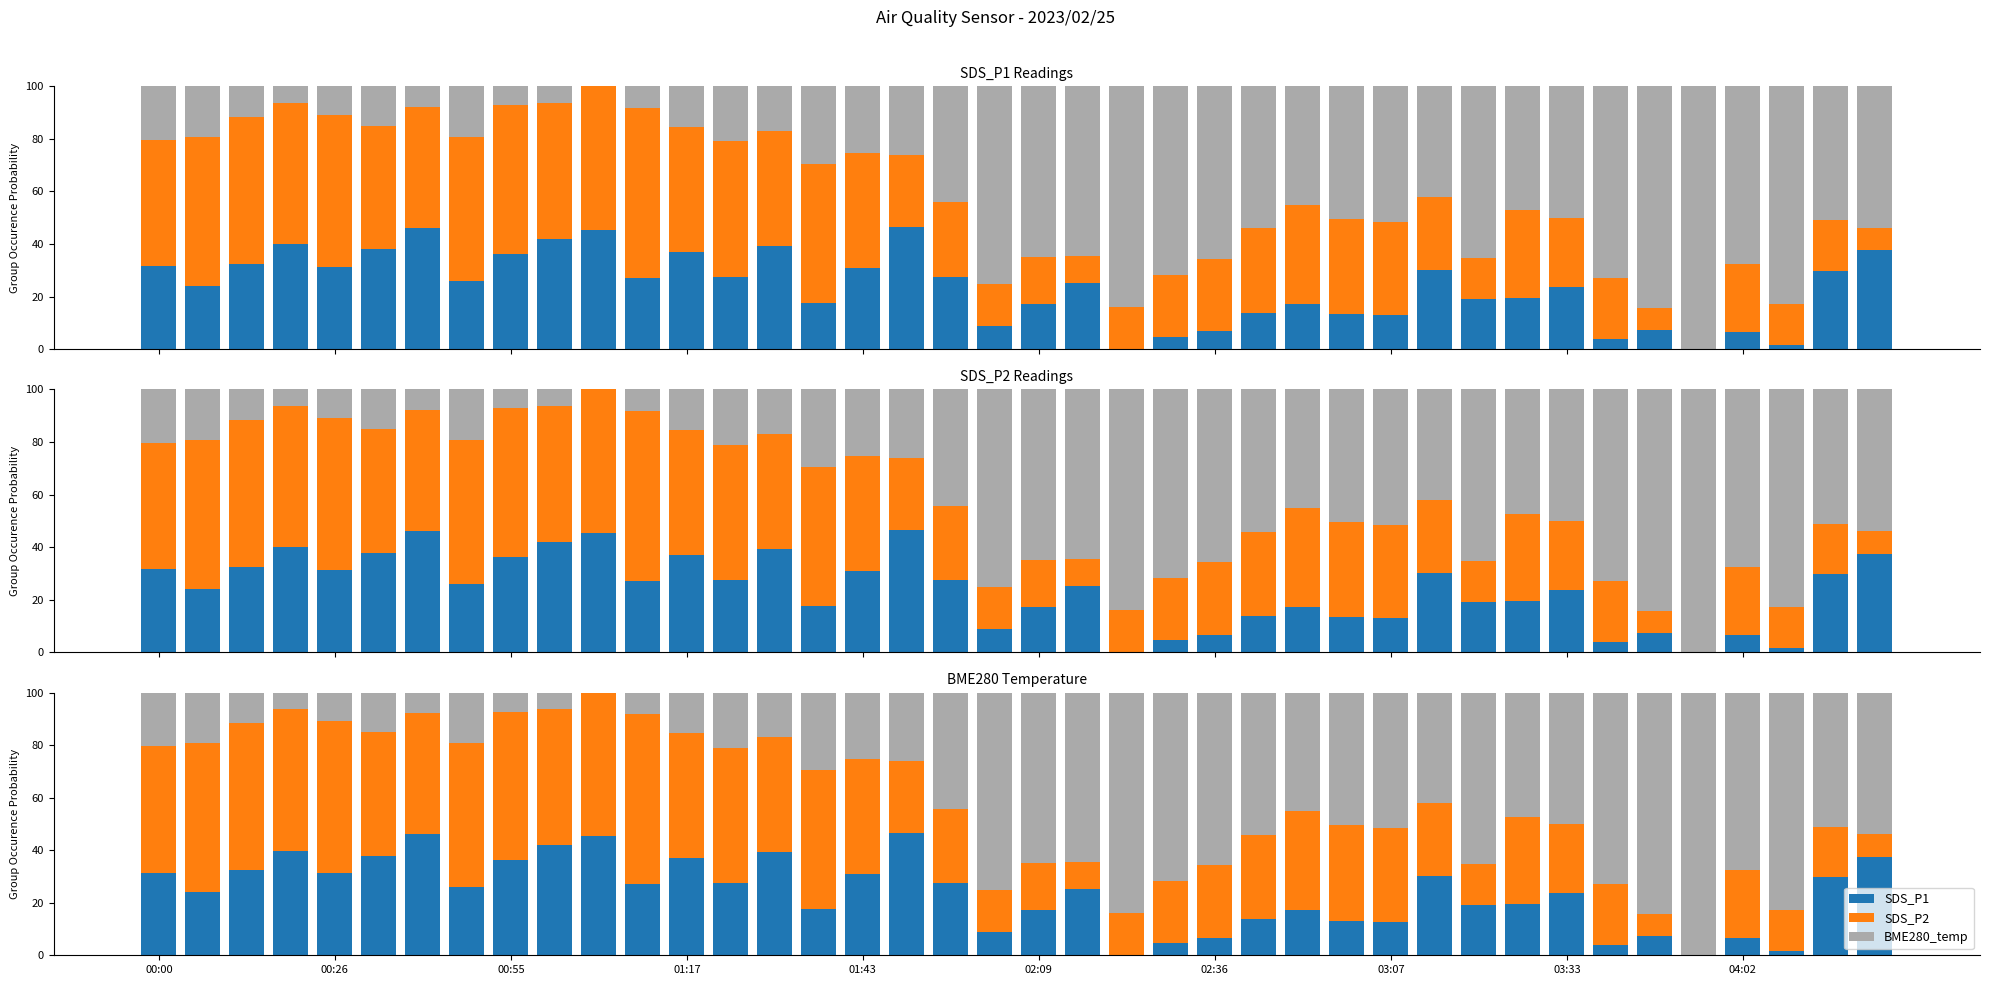

At which label does BME280_temp reach its peak?

35